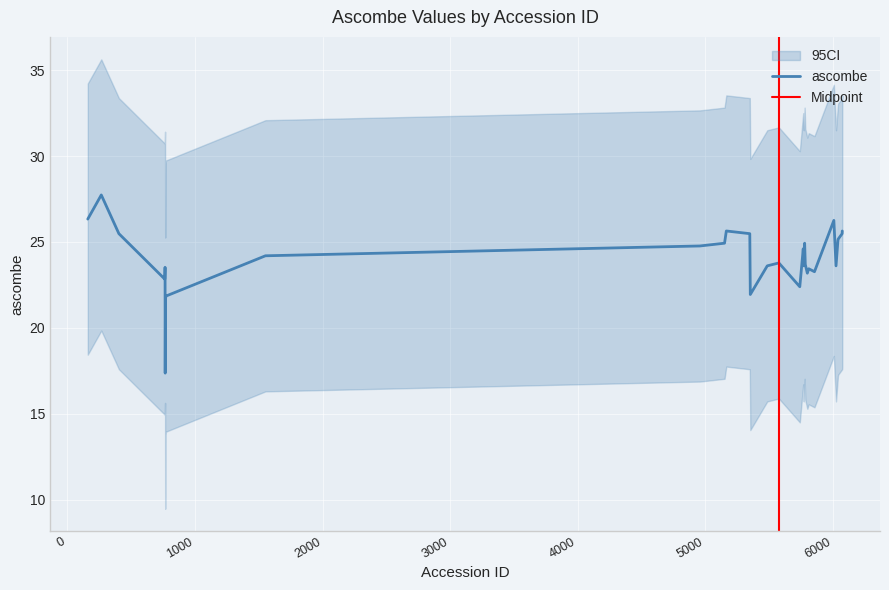

Is this an area chart (filled region under the line)?

No